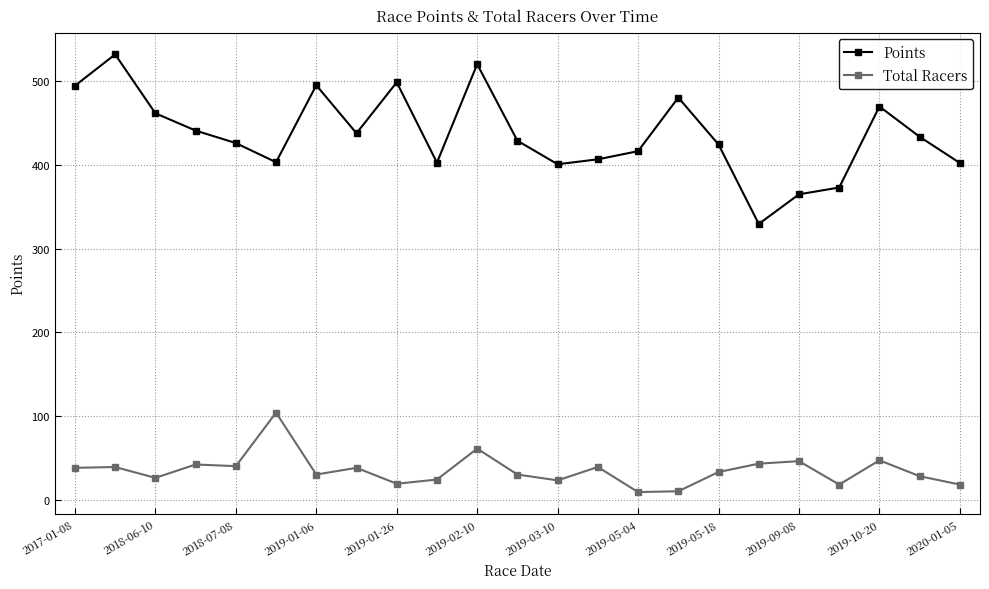

What is the sum of all Total Racers values?

805.0